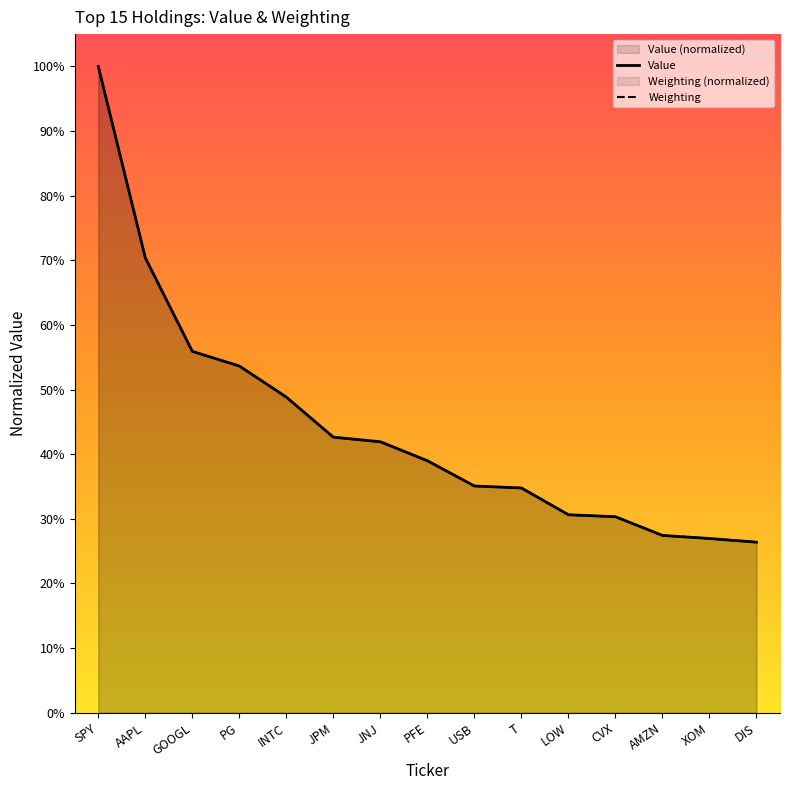

What is the sum of all Weighting values?

663.8